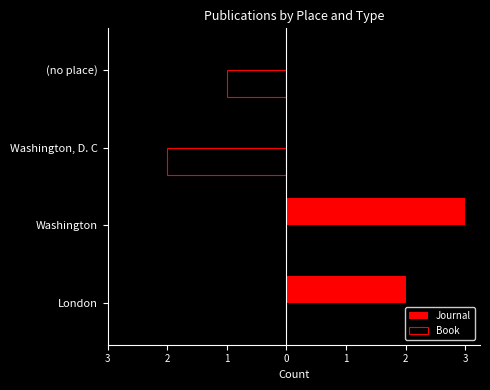

What are all the series names shown in the legend?

Journal, Book